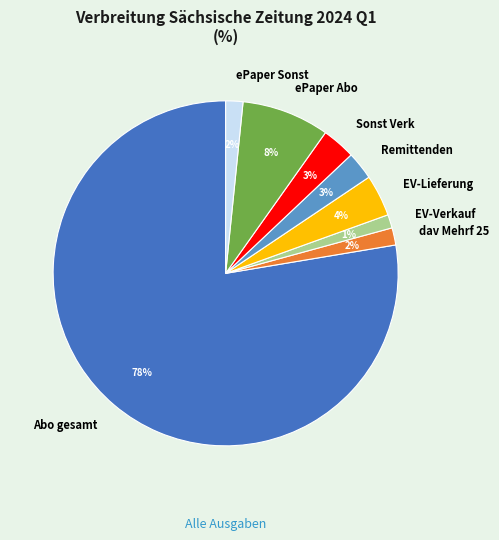

Is it true that dav Mehrf 25 is 2% of the pie?

True